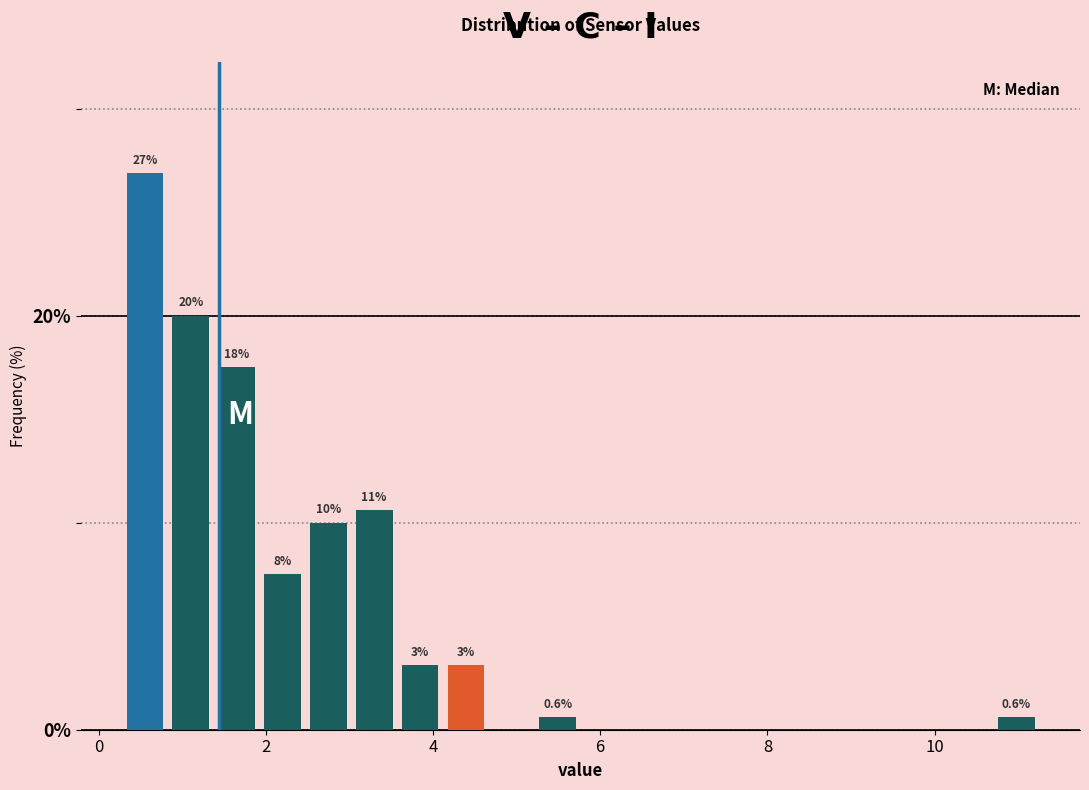

Around what value on the x-axis is the tallest bar? Give the approximate position of its centre, as read against the axis.

0.6